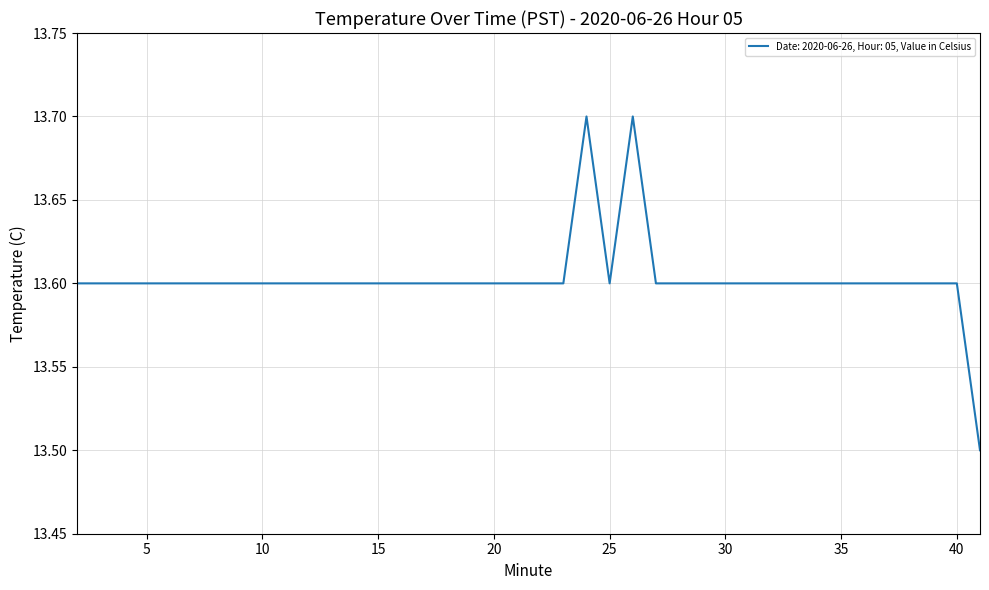

What is the difference between the second highest and second lowest values?

0.1